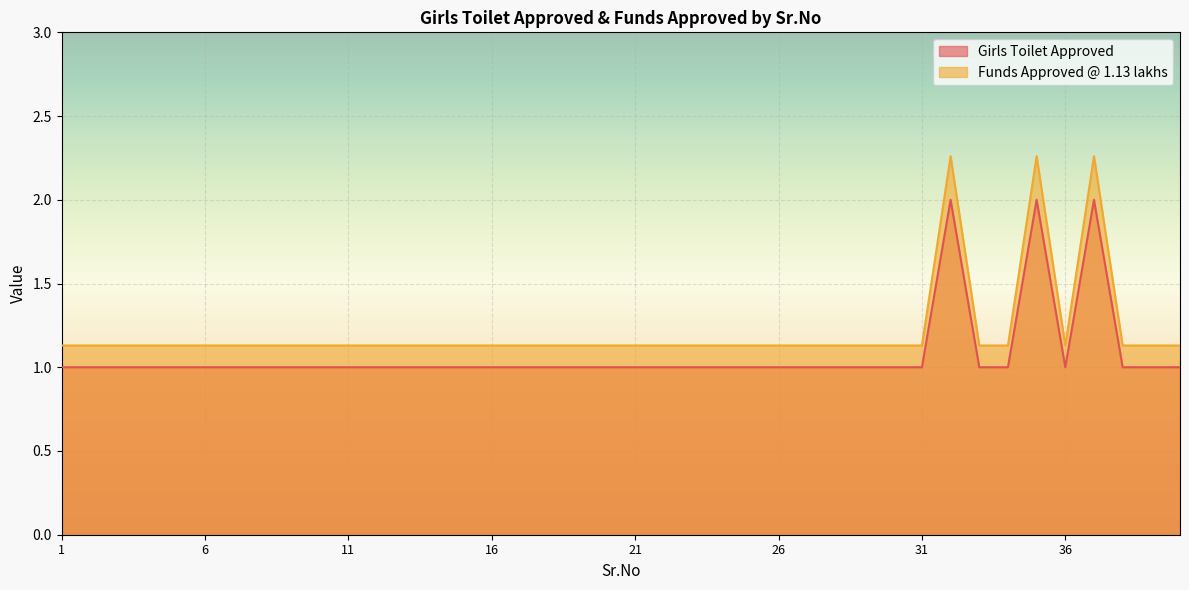

Reading left to right, extract all data points from this chart.

Girls Toilet Approved: 1=1.1	2=1.1	3=1.1	4=1.1	5=1.1	6=1.1	7=1.1	8=1.1	9=1.1	10=1.1	11=1.1	12=1.1	13=1.1	14=1.1	15=1.1	16=1.1	17=1.1	18=1.1	19=1.1	20=1.1	21=1.1	22=1.1	23=1.1	24=1.1	25=1.1	26=1.1	27=1.1	28=1.1	29=1.1	30=1.1	31=1.1	32=2.3	33=1.1	34=1.1	35=2.3	36=1.1	37=2.3	38=1.1	39=1.1	40=1.1
Funds Approved @ 1.13 lakhs: 1=1.0	2=1.0	3=1.0	4=1.0	5=1.0	6=1.0	7=1.0	8=1.0	9=1.0	10=1.0	11=1.0	12=1.0	13=1.0	14=1.0	15=1.0	16=1.0	17=1.0	18=1.0	19=1.0	20=1.0	21=1.0	22=1.0	23=1.0	24=1.0	25=1.0	26=1.0	27=1.0	28=1.0	29=1.0	30=1.0	31=1.0	32=2.0	33=1.0	34=1.0	35=2.0	36=1.0	37=2.0	38=1.0	39=1.0	40=1.0